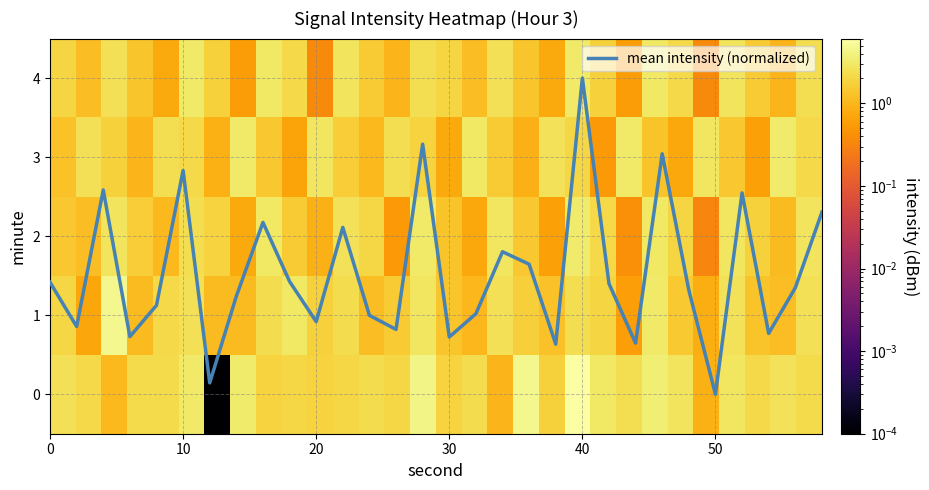

What is the maximum value for mean intensity (normalized)?

4.0